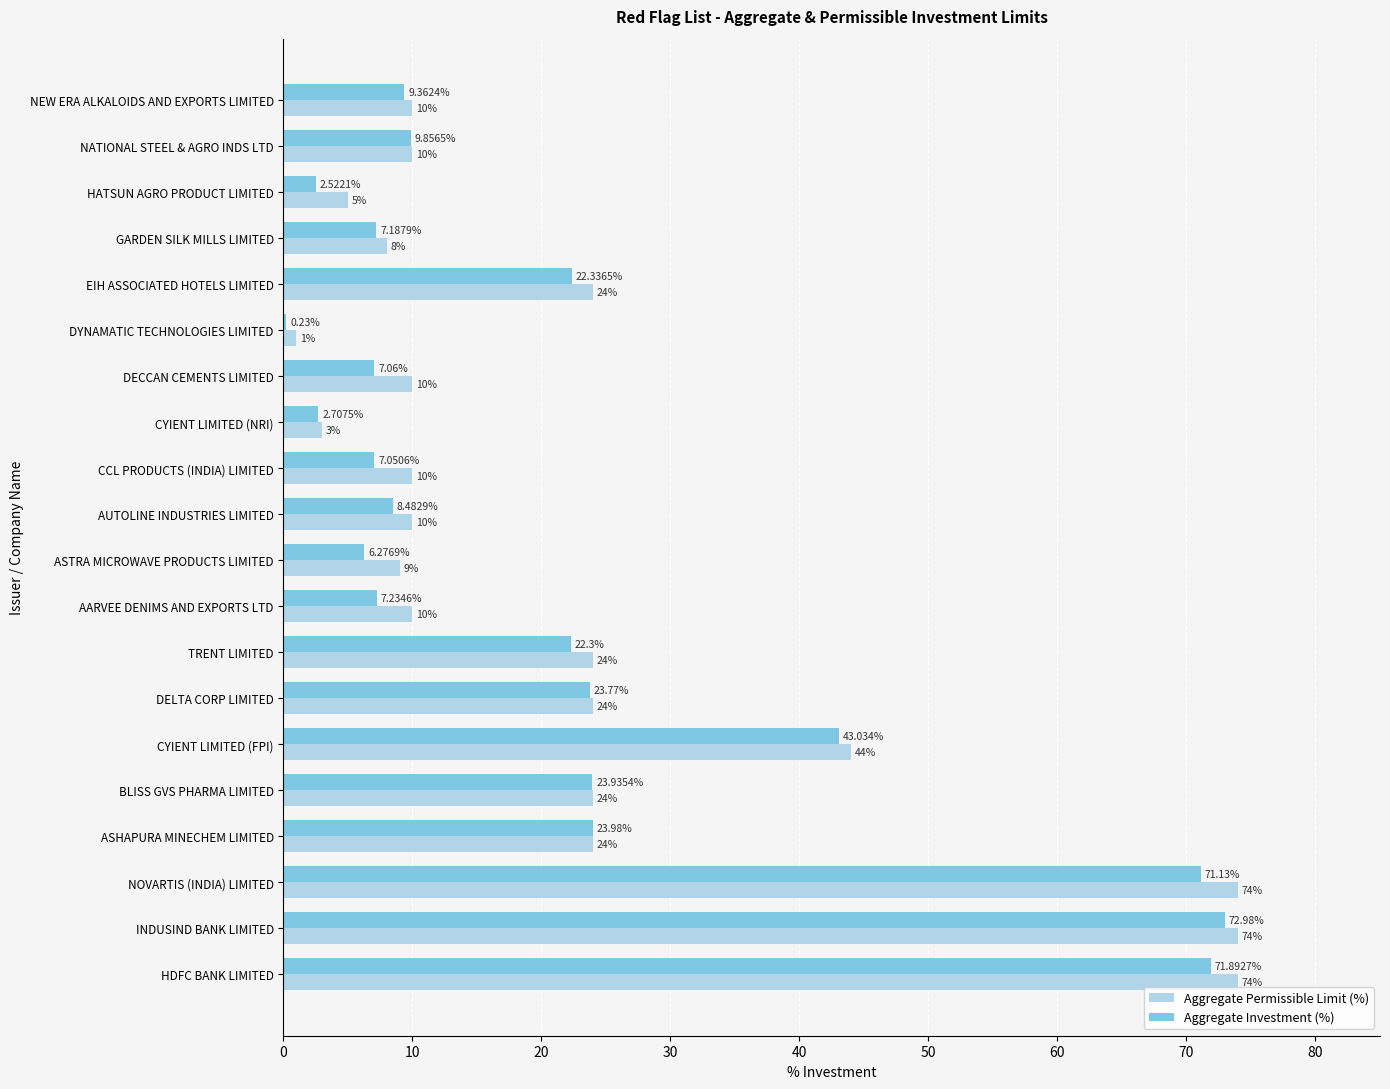

Which series has the largest total across all categories?

Aggregate Permissible Limit (%)